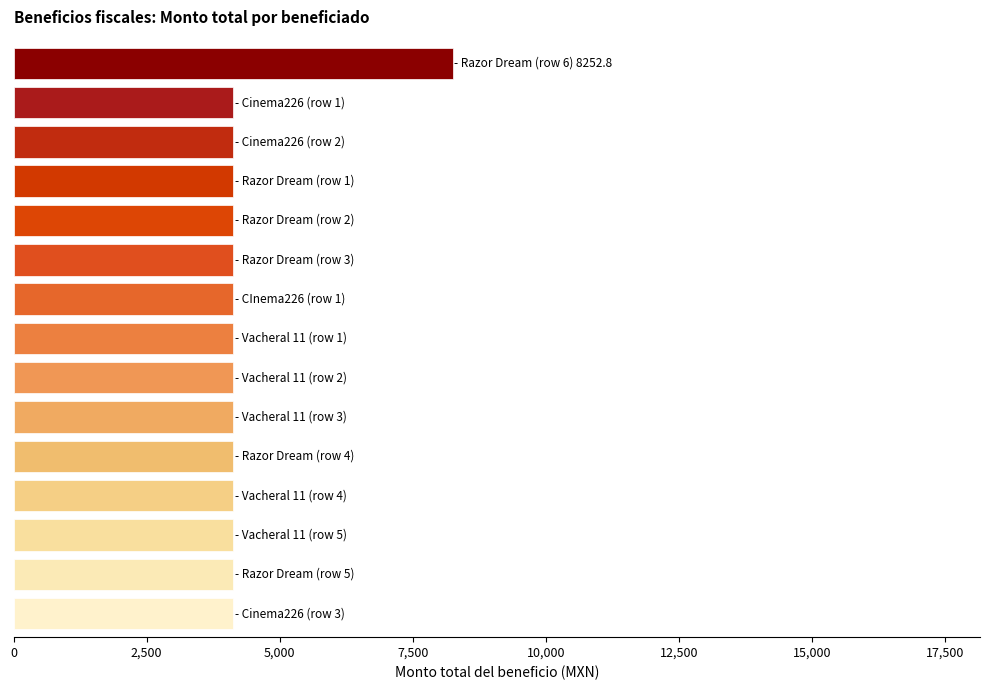

Reading bottom to top, list all the values displayed in this chart.

4127.2	4127.2	4127.2	4127.2	4127.2	4127.2	4127.2	4127.2	4127.2	4127.2	4127.2	4127.2	4127.2	4127.2	8252.8